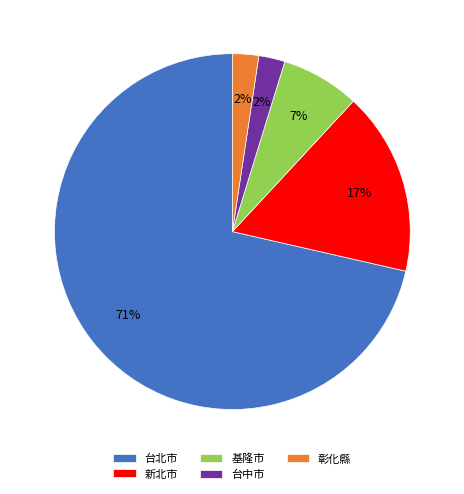

Which category has the biggest portion of the pie?

台北市